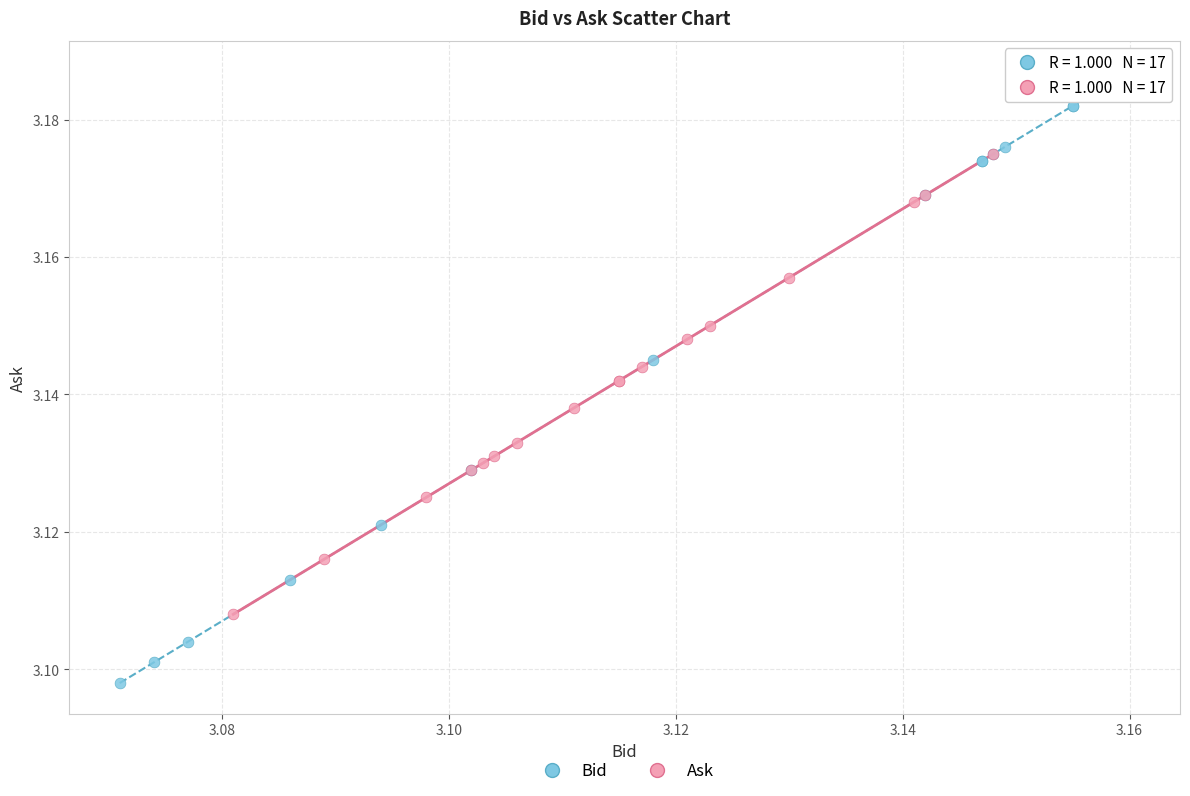

What are all the series names shown in the legend?

Bid, Ask